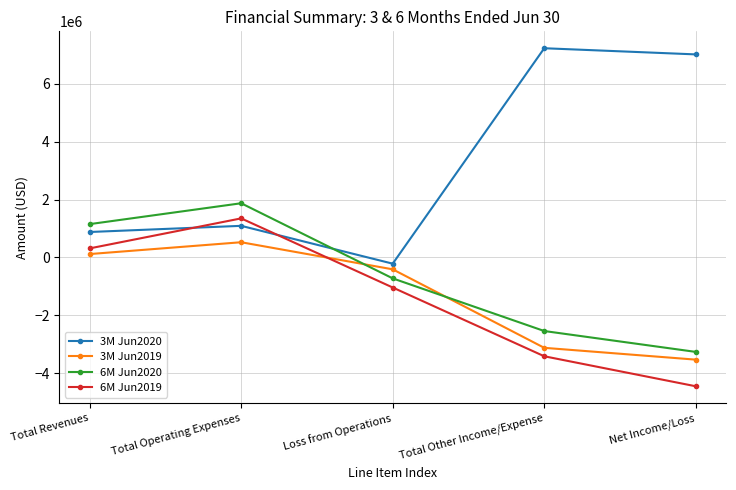

What is the difference between the highest and lowest values at Loss from Operations?

824035